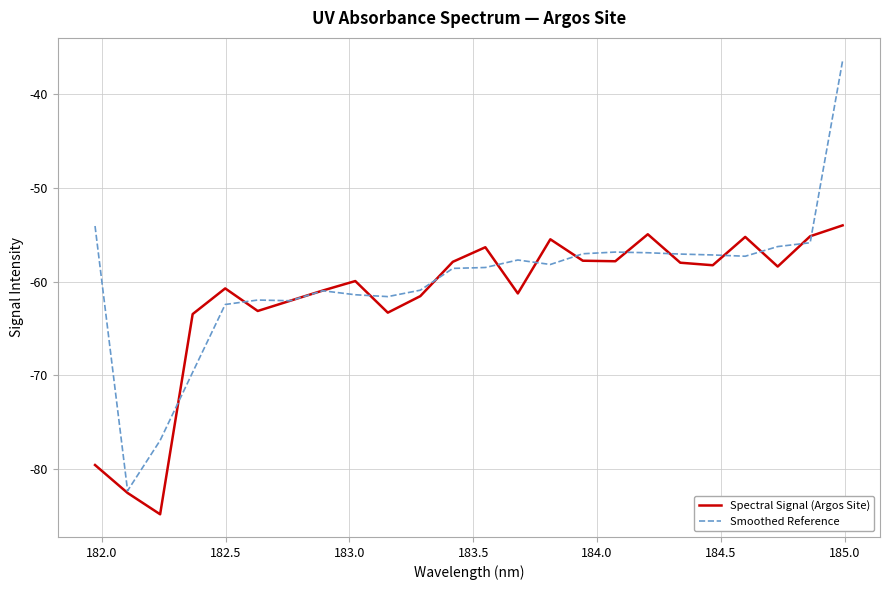

What is the sum of all Spectral Signal (Argos Site) values?

-1482.8